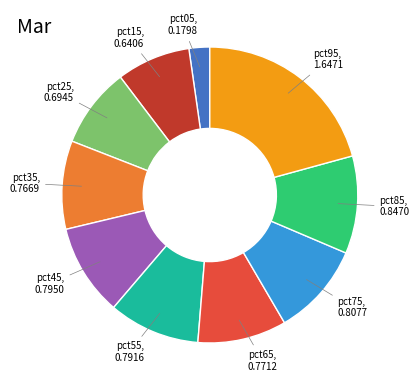

Count the number of slices in the pie.

10